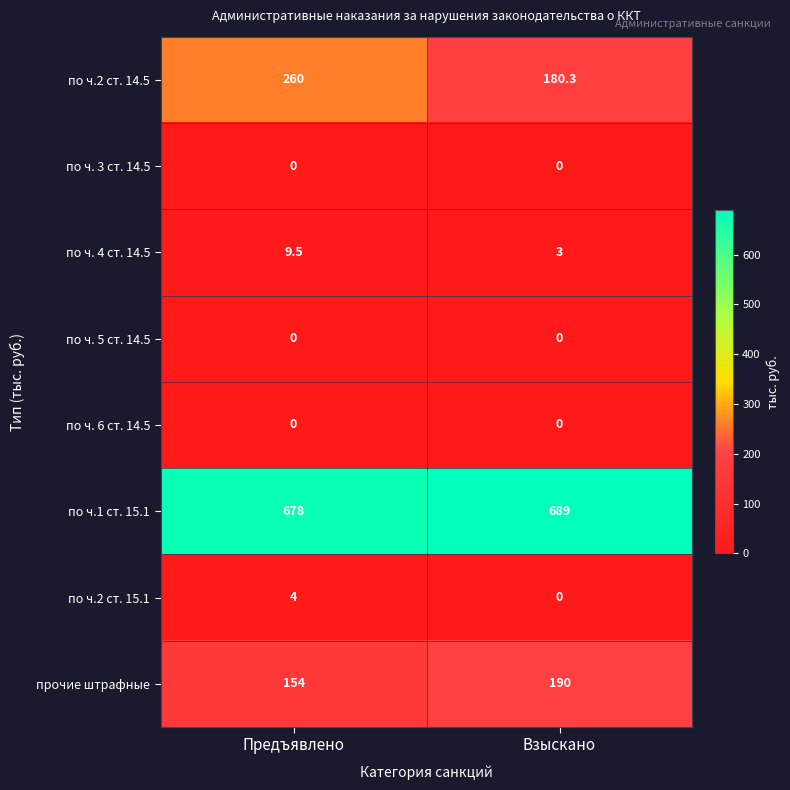

Reading left to right, list all the values displayed in this chart.

по ч.2 ст. 14.5: 260.0	180.3
по ч. 3 ст. 14.5: 0.0	0.0
по ч. 4 ст. 14.5: 9.5	3.0
по ч. 5 ст. 14.5: 0.0	0.0
по ч. 6 ст. 14.5: 0.0	0.0
по ч.1 ст. 15.1: 678.0	689.0
по ч.2 ст. 15.1: 4.0	0.0
прочие штрафные: 154.0	190.0